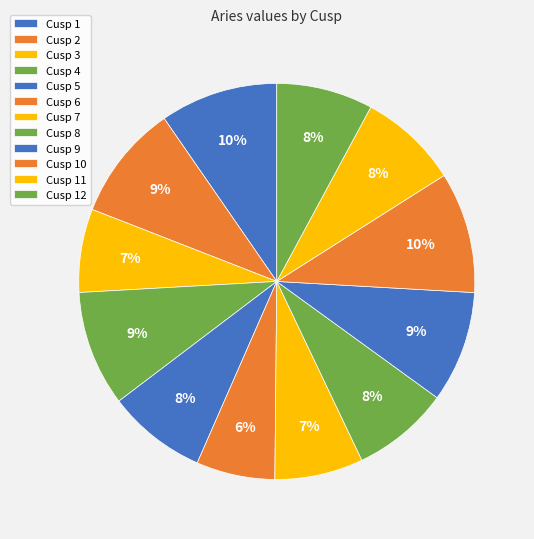

Count the number of slices in the pie.

12